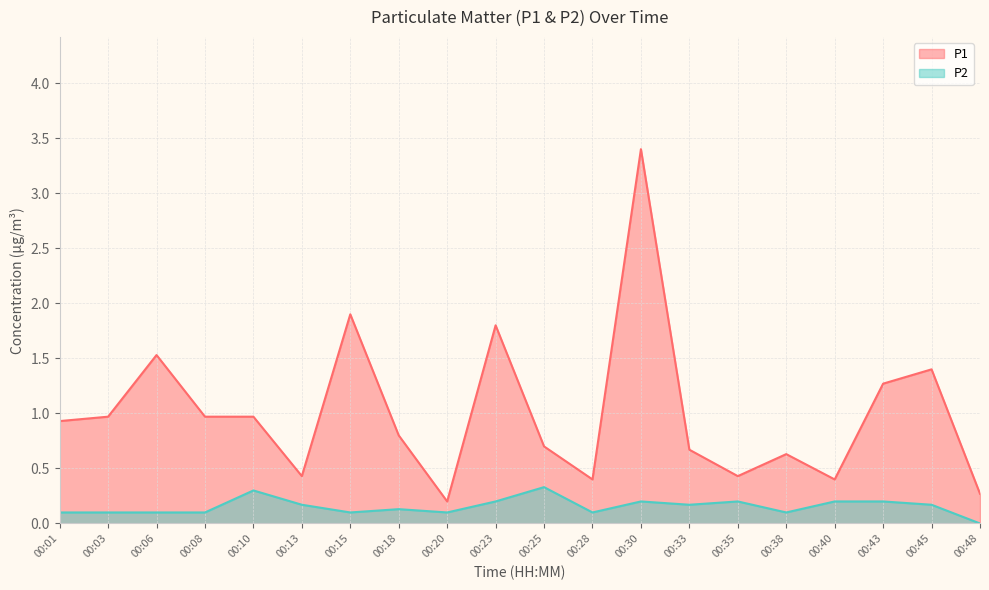

Count the number of data series in this chart.

2